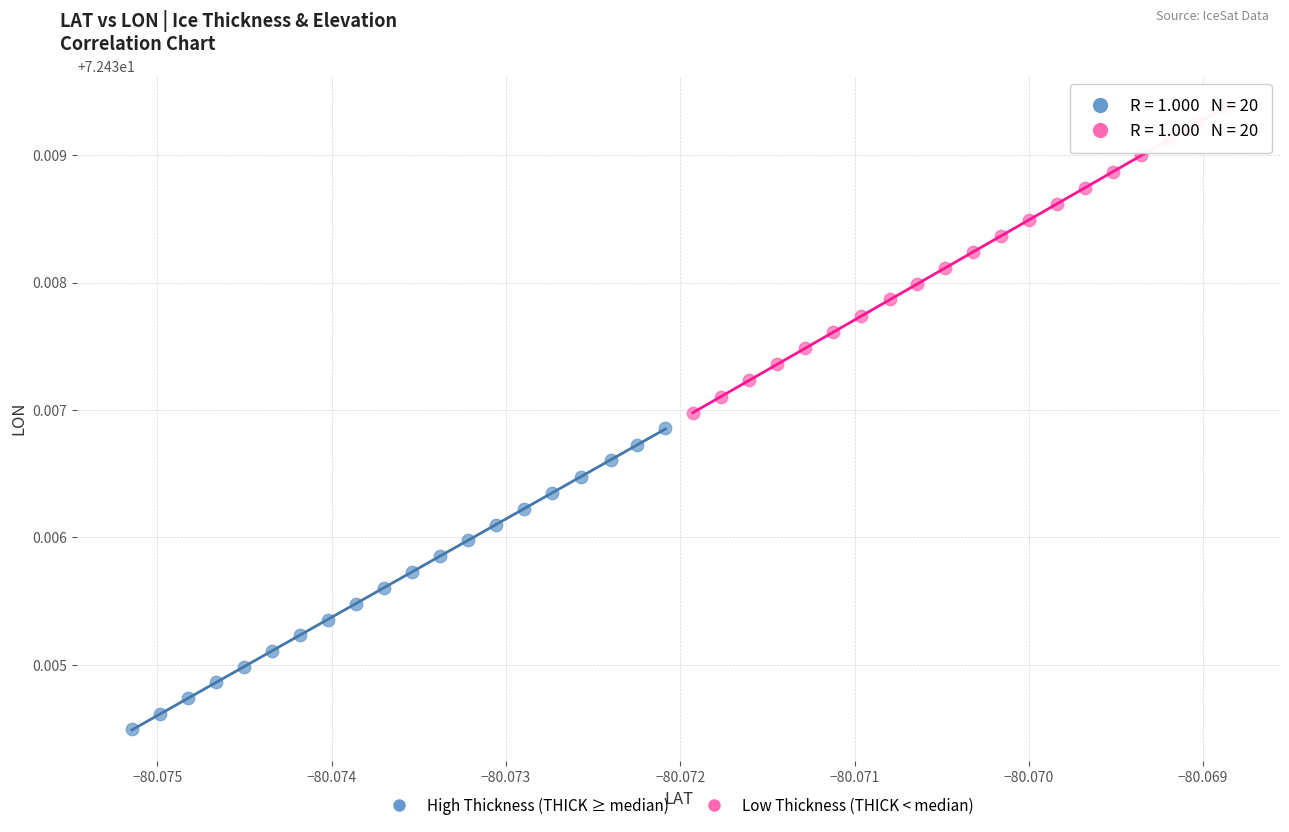

Which series contains the highest Y value?

Low Thickness (THICK < median)